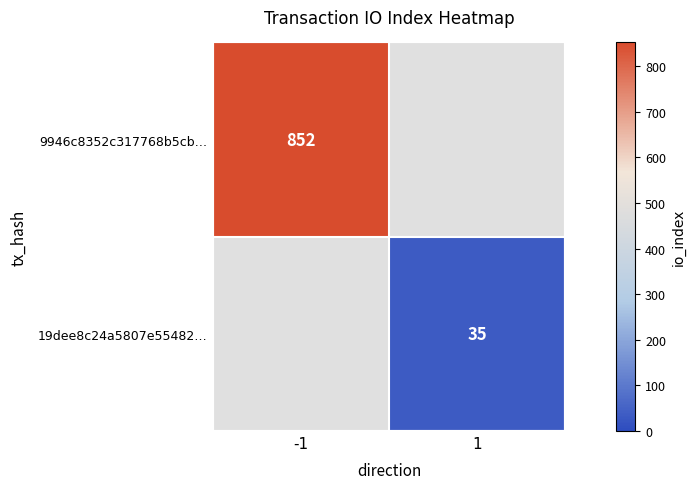

At how many categories does at least one series exceed 698?

1